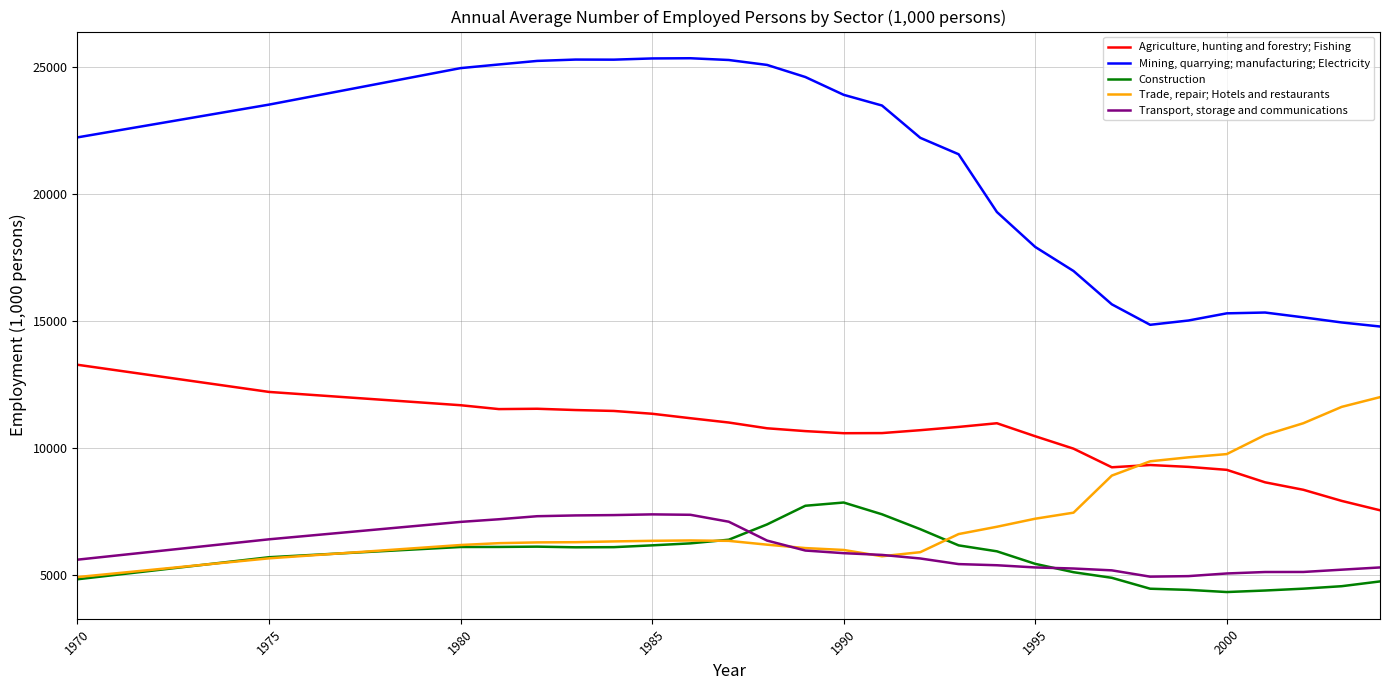

Which series has the largest total across all categories?

Mining, quarrying; manufacturing; Electricity